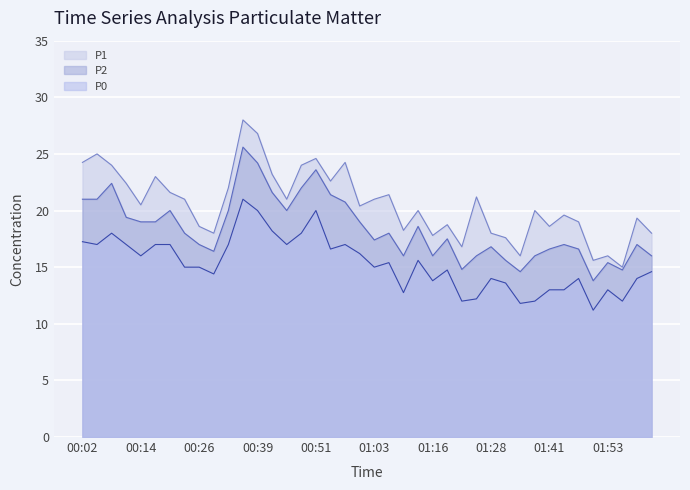

What is the difference between the second highest and minimum values in the P1 series?

11.8